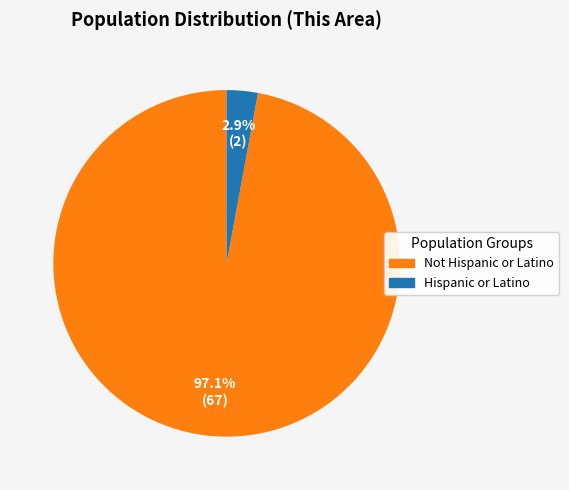

What is the total percentage of Hispanic or Latino and Not Hispanic or Latino?

100.0%